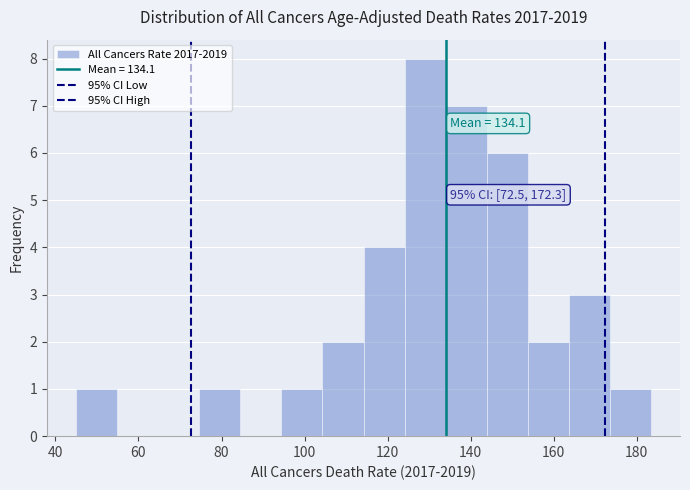

Which range on the x-axis has the tallest bar?

124 to 134